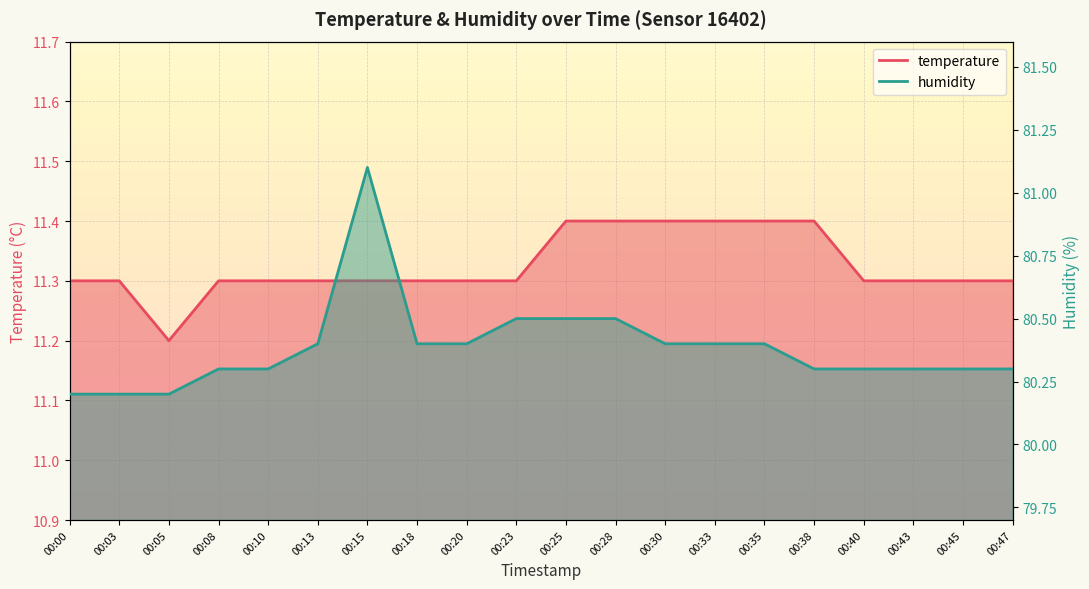

Which series has the largest range (max minus min)?

humidity